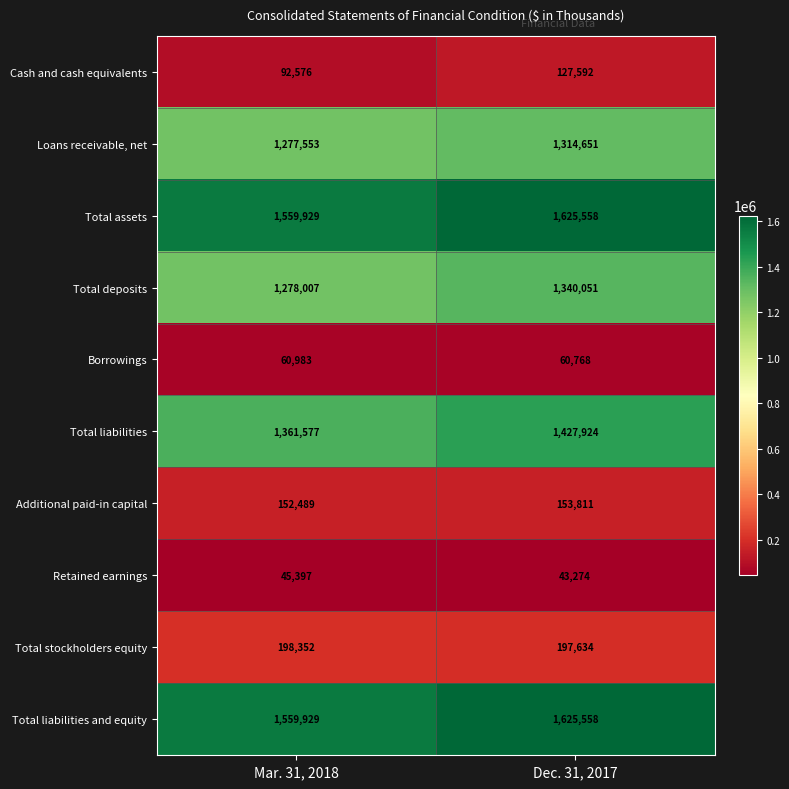

True or false: Borrowings has a value of 60983 at Mar. 31, 2018.

True